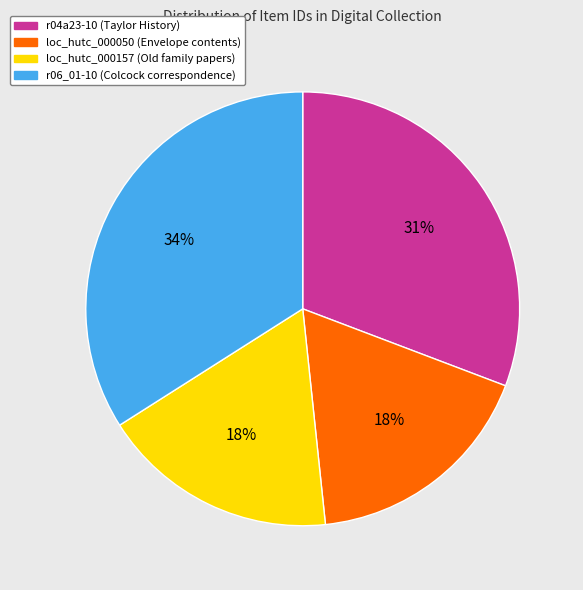

What is the largest slice in the pie chart?

r06_01-10 (Colcock correspondence)